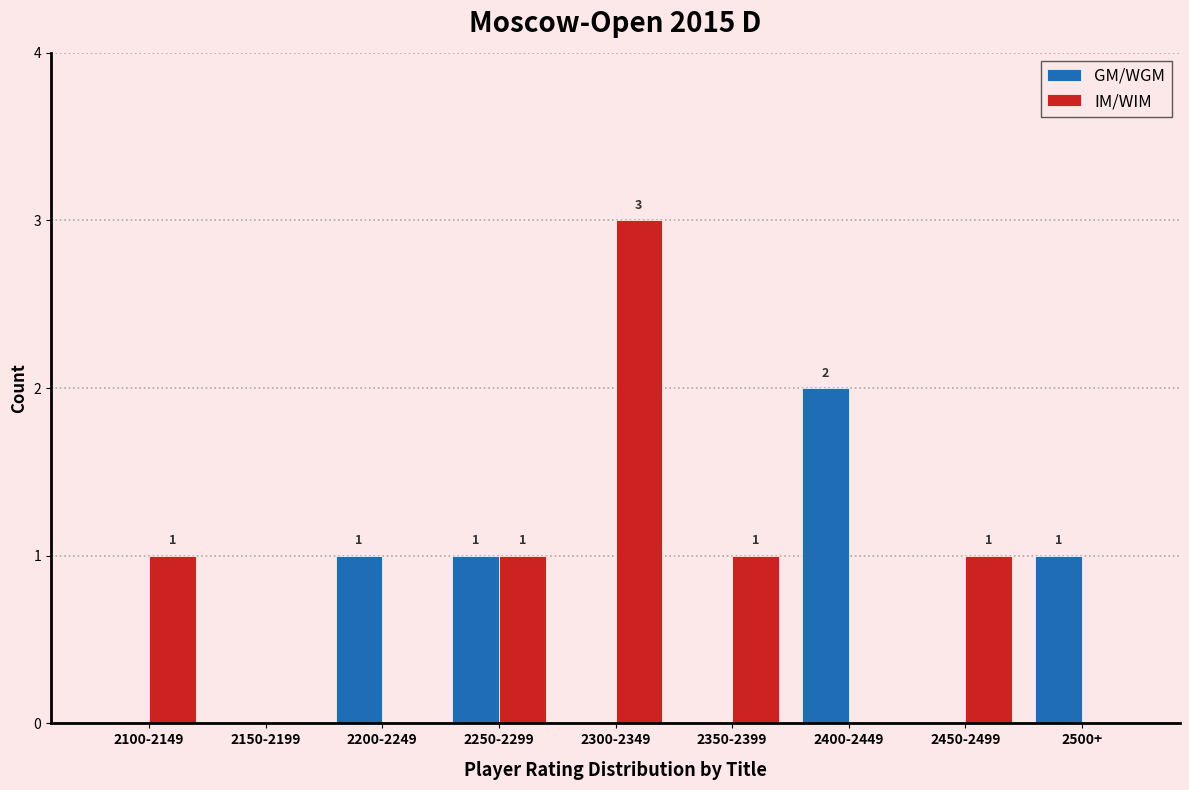

How many groups of bars are there?

9